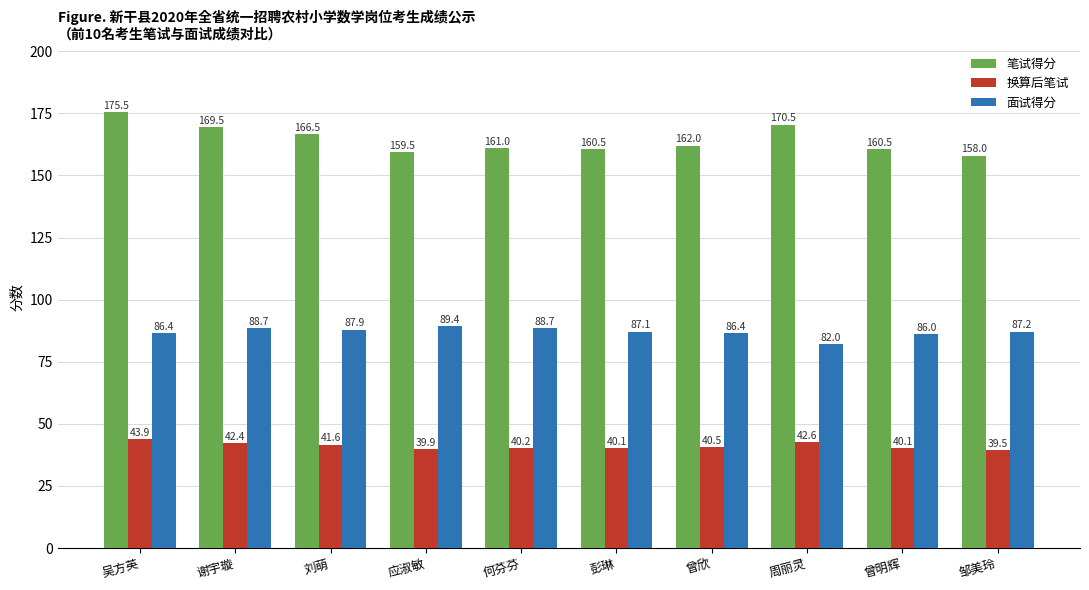

How many values in the 换算后笔试 series are below 40?

2